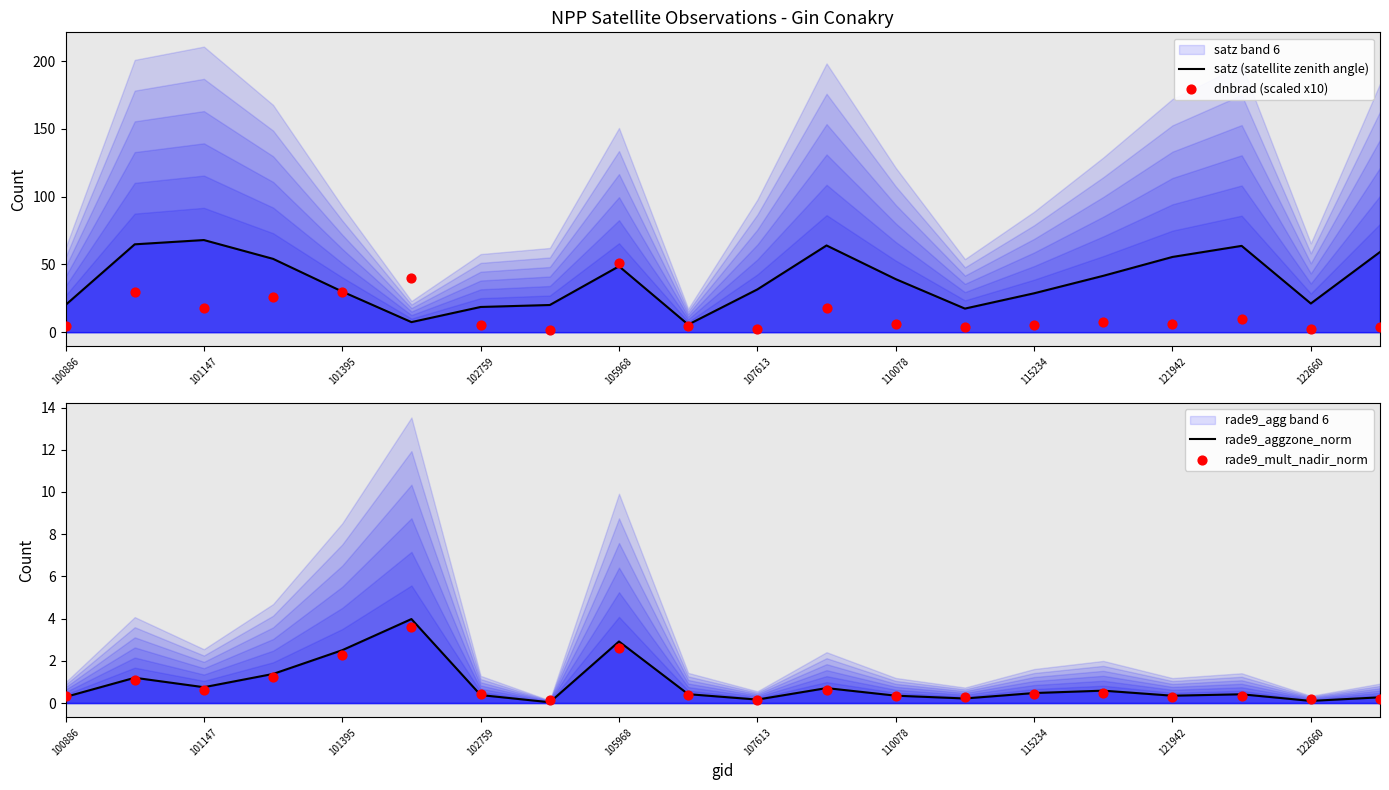

Which series has the largest total across all categories?

satz (satellite zenith angle)